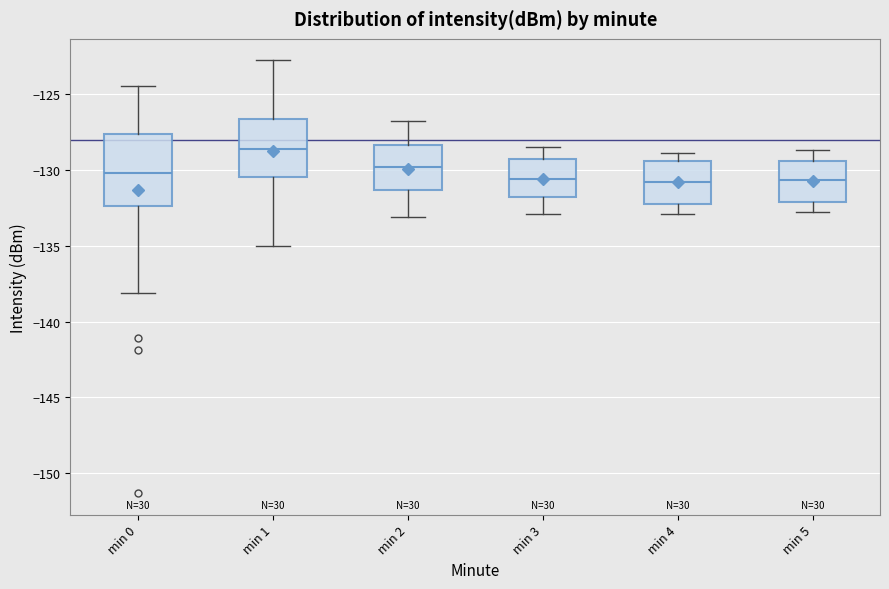

Which box is the tallest, from its lower edge to its upper edge?

min 0